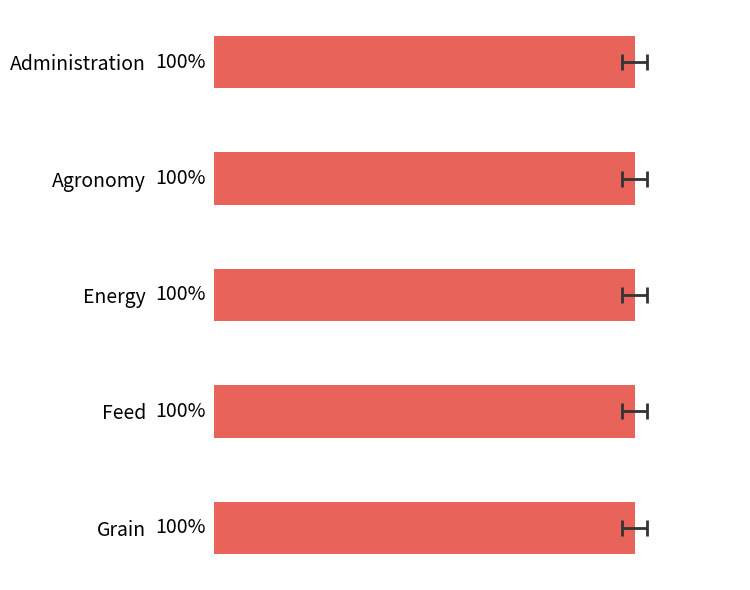

The chart shows a value of 100.0 at 3. True or false?

True